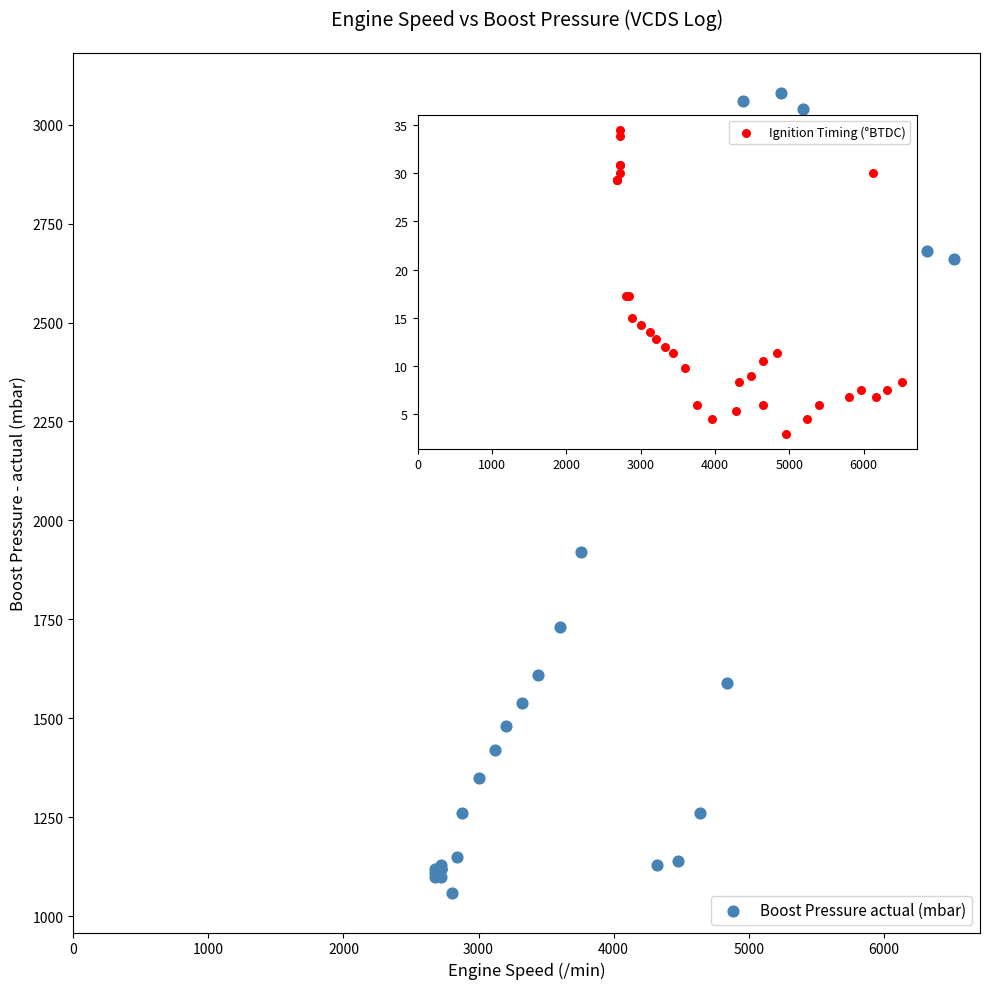

What Y value in the scatter plot is closest to 2070?

1920